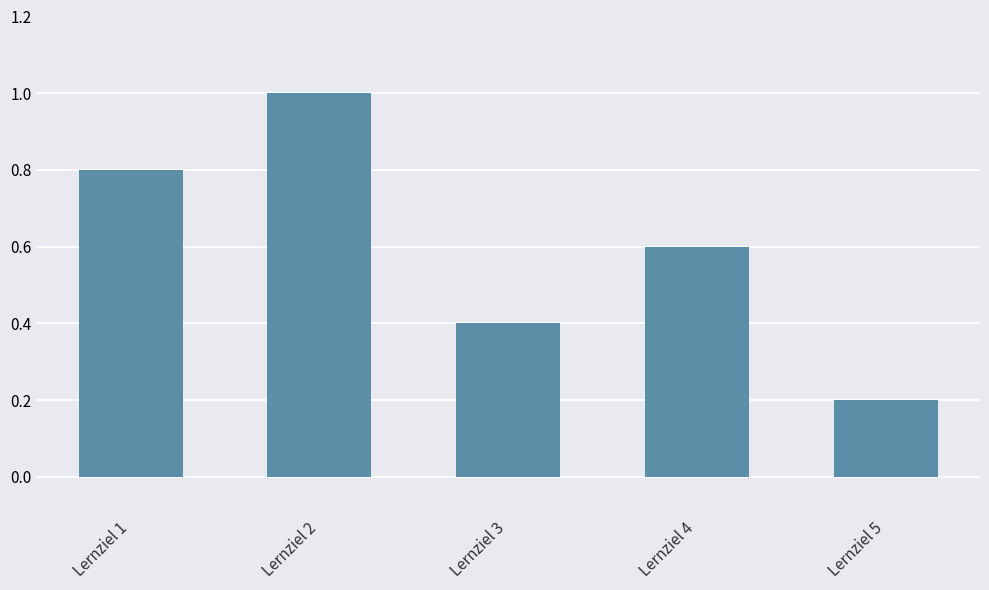

What is the change in value from Lernziel 4 to Lernziel 5?

-0.4